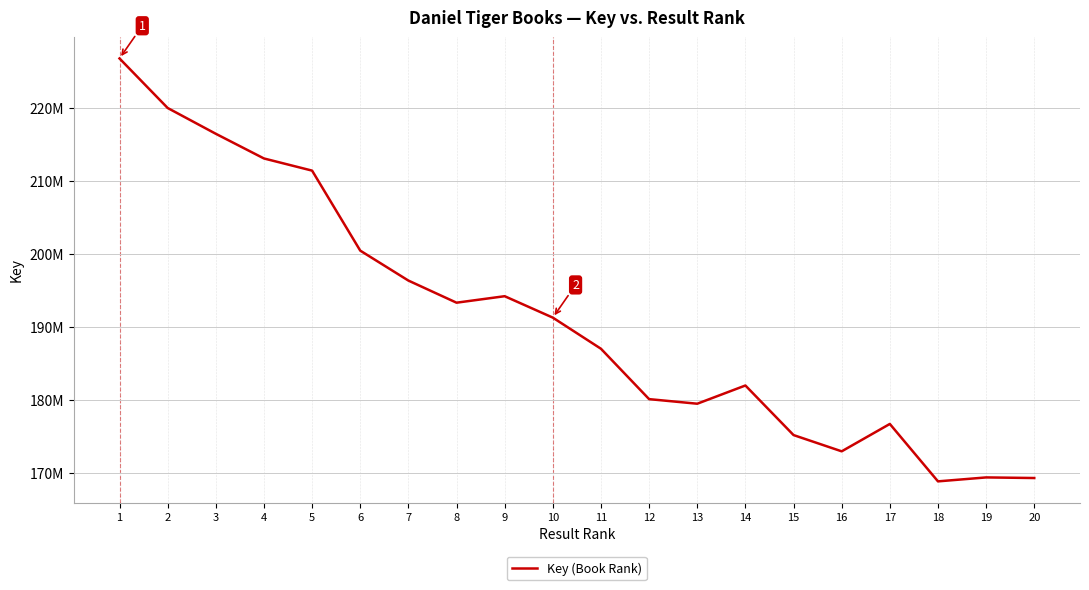

Does the chart have visible grid lines?

Yes